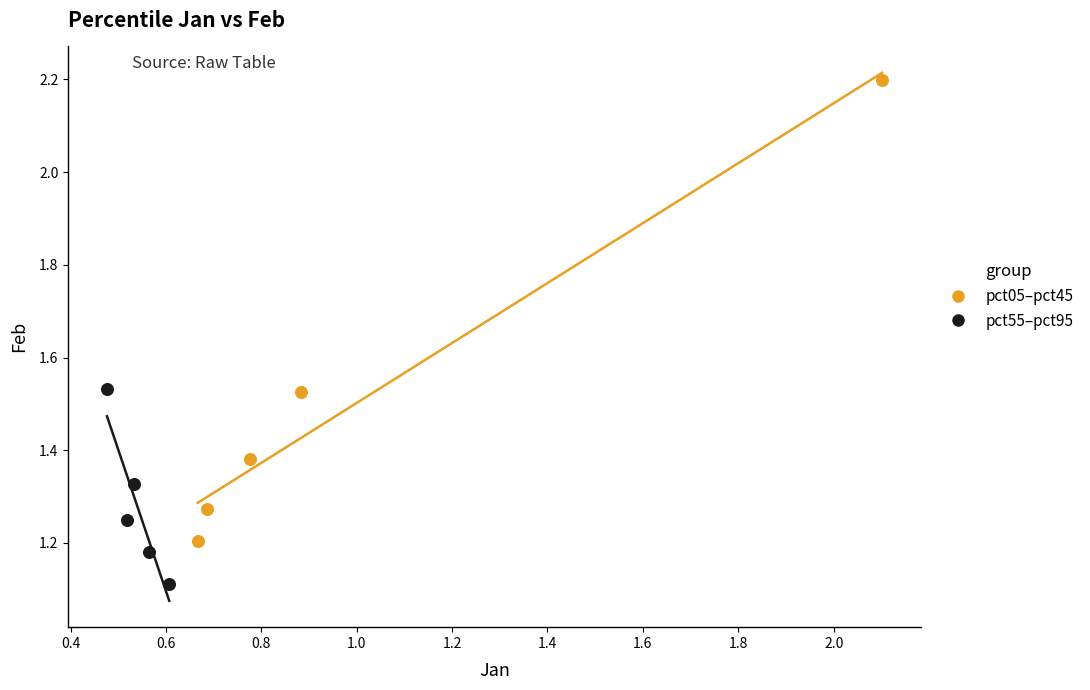

Which series reaches the maximum Y coordinate?

pct05–pct45